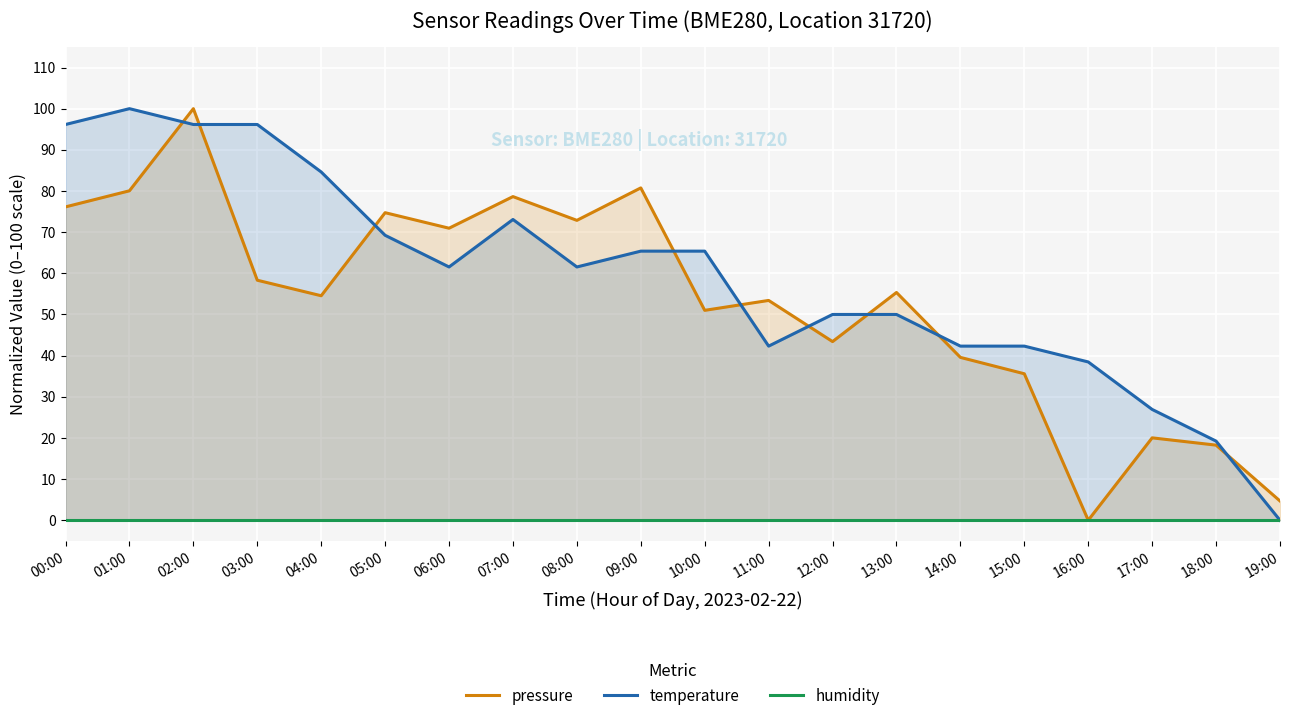

At which label is pressure closest to 50?

10:00